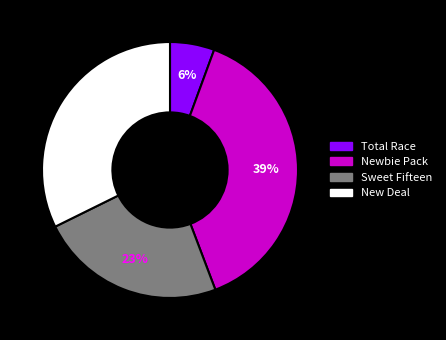

How many slices are in this pie chart?

4